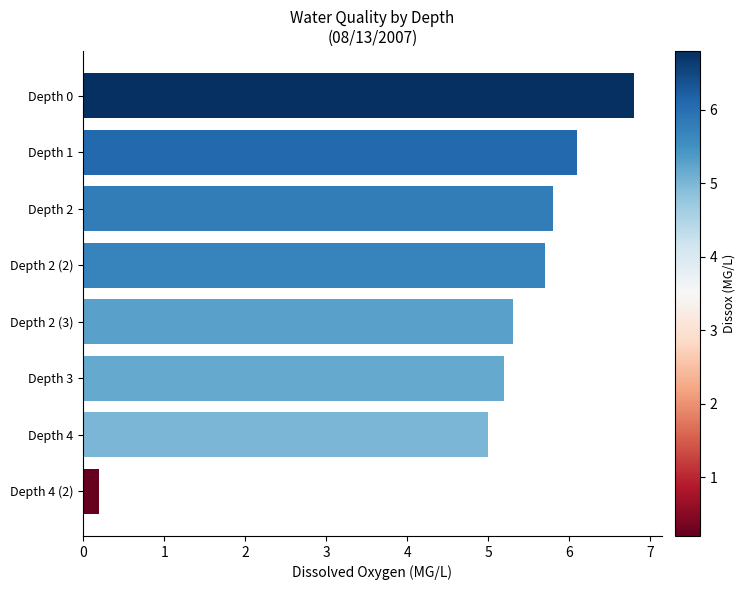

Reading bottom to top, transcribe all the data shown in this chart.

Depth 4 (2)=0.2	Depth 4=5.0	Depth 3=5.2	Depth 2 (3)=5.3	Depth 2 (2)=5.7	Depth 2=5.8	Depth 1=6.1	Depth 0=6.8